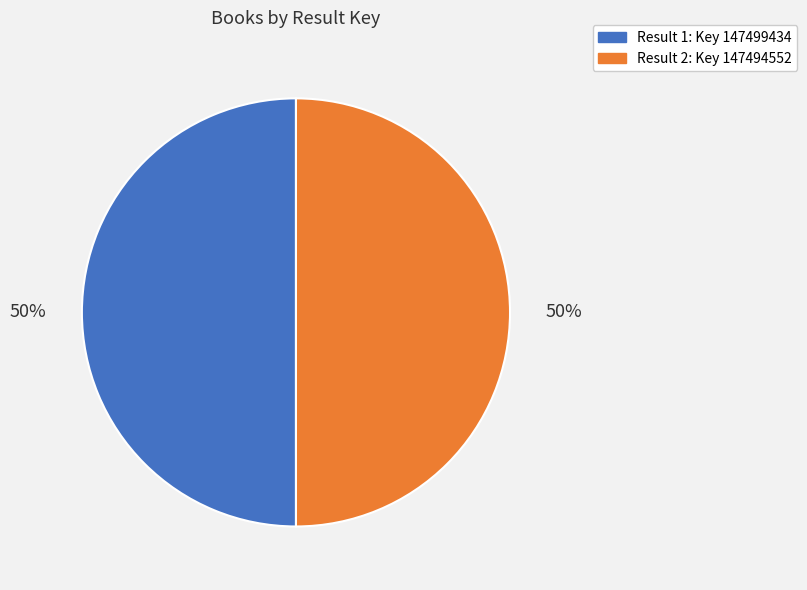

To the nearest percent, what is the average slice percentage?

50%